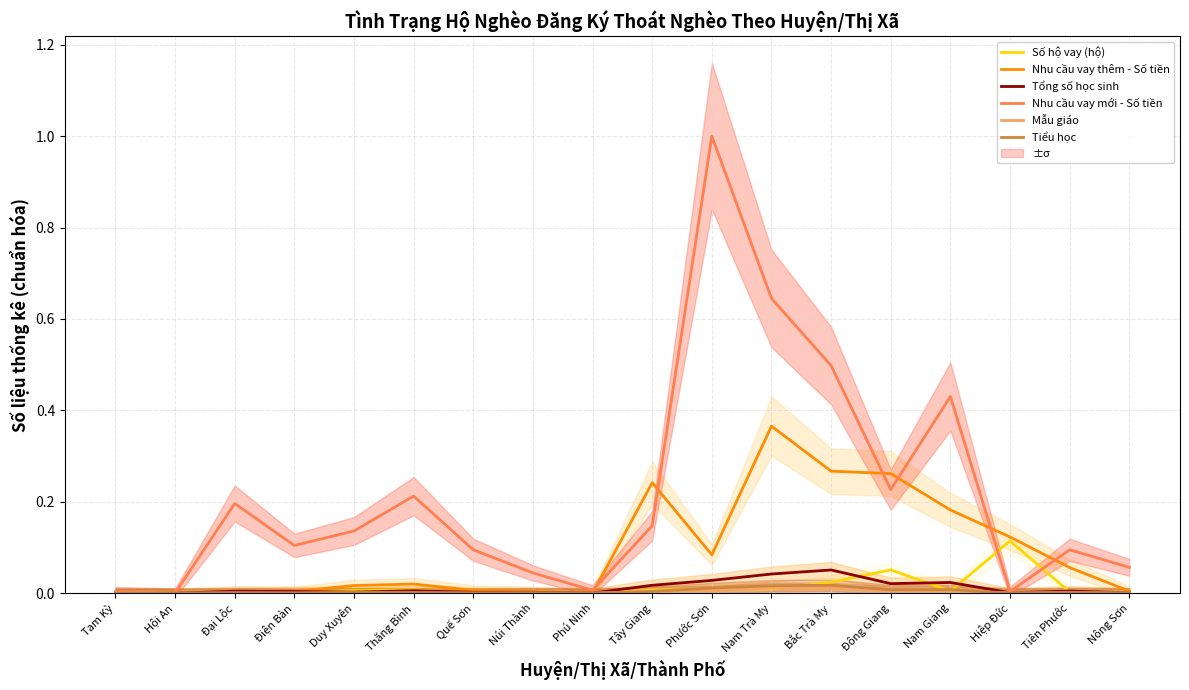

True or false: Nhu cầu vay thêm - Số tiền has more than 2 interior local peaks.

True